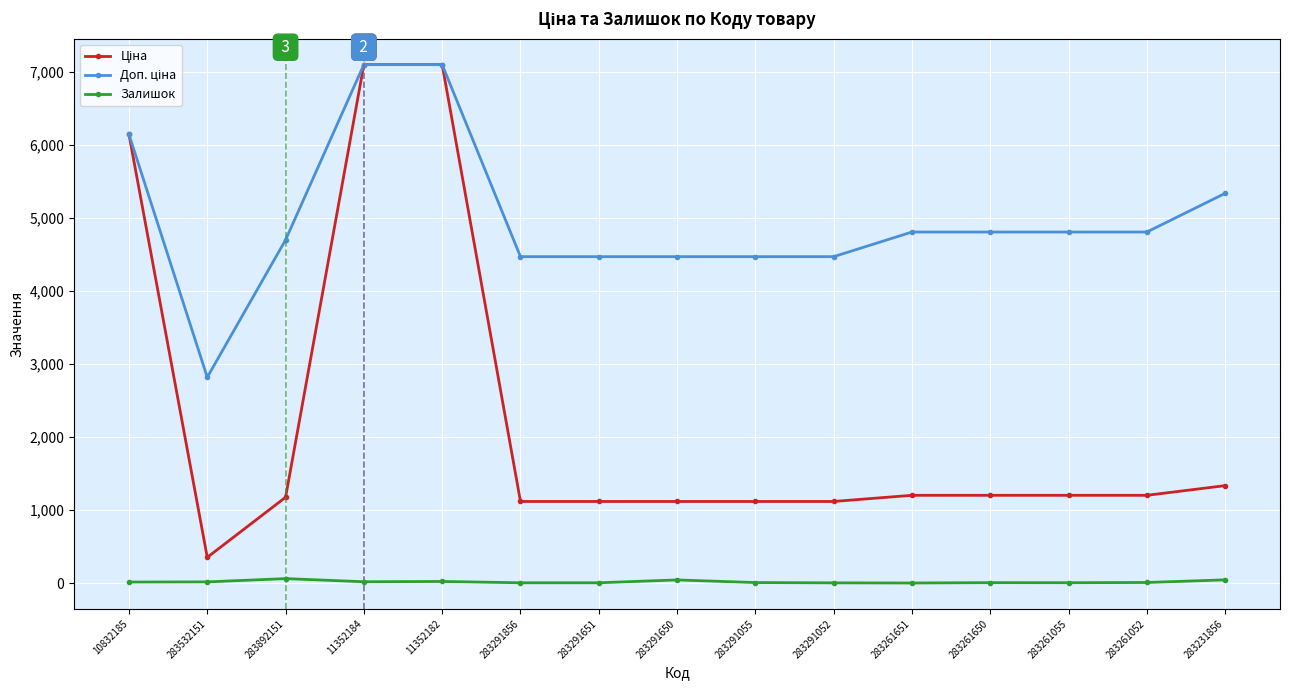

At how many categories does at least one series exceed 4077?

14